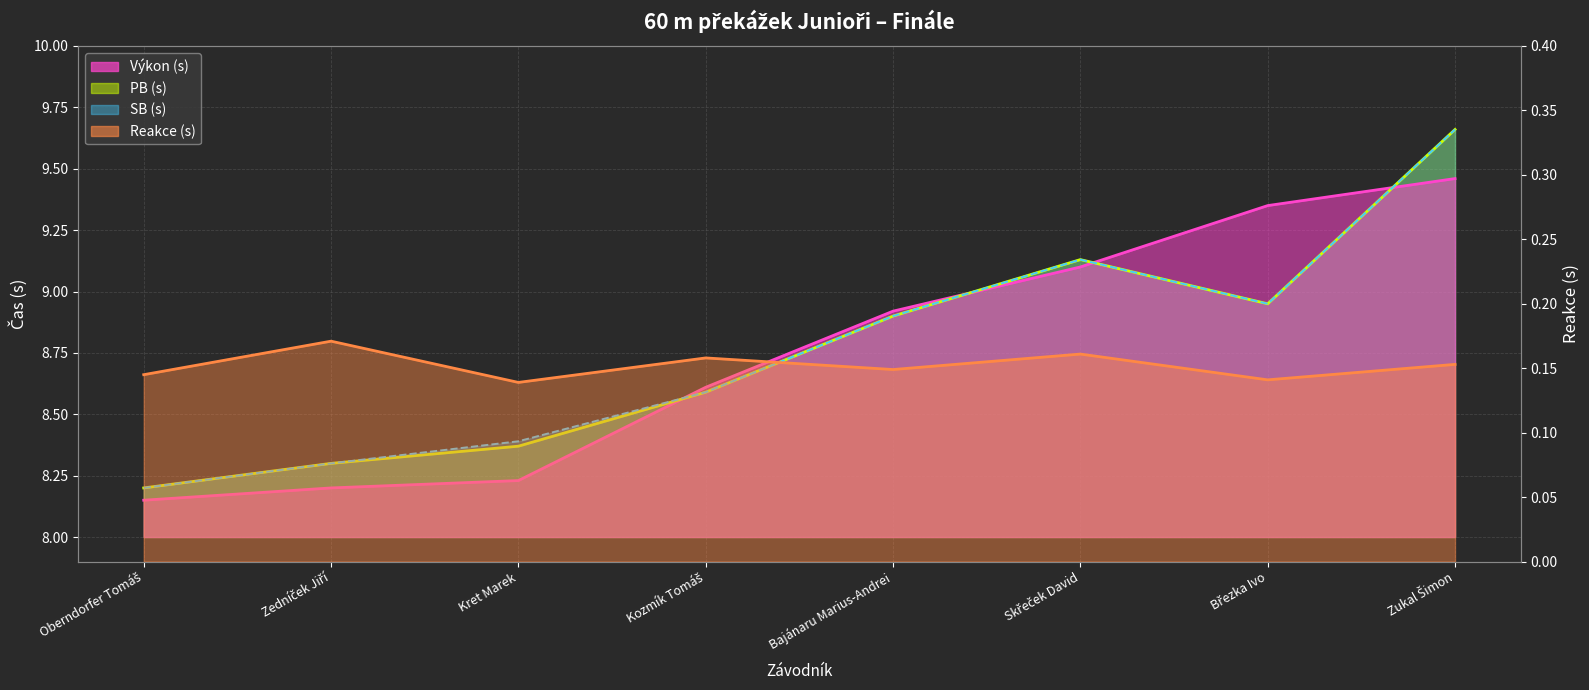

What is the label of the 1st point from the right?

Zukal Šimon